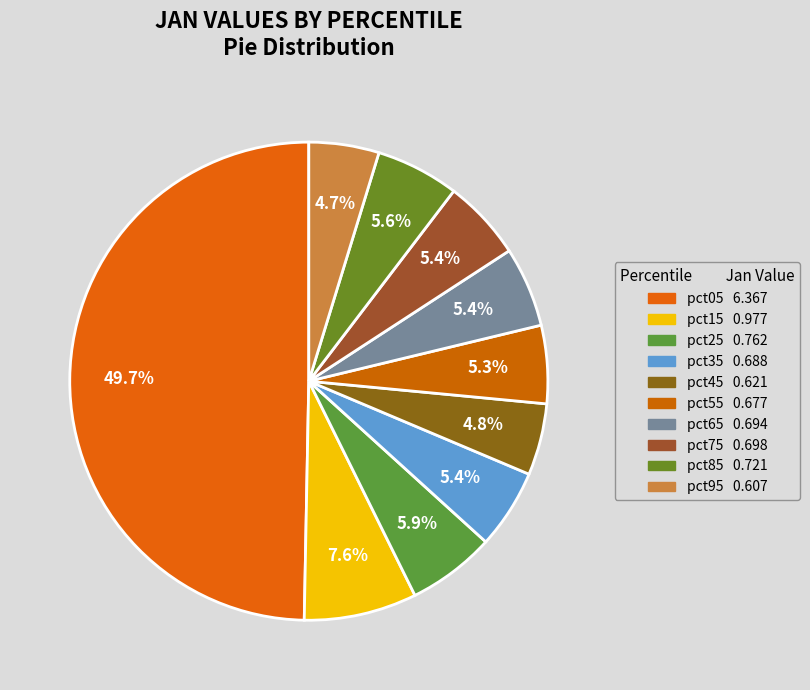

Count the number of slices in the pie.

10